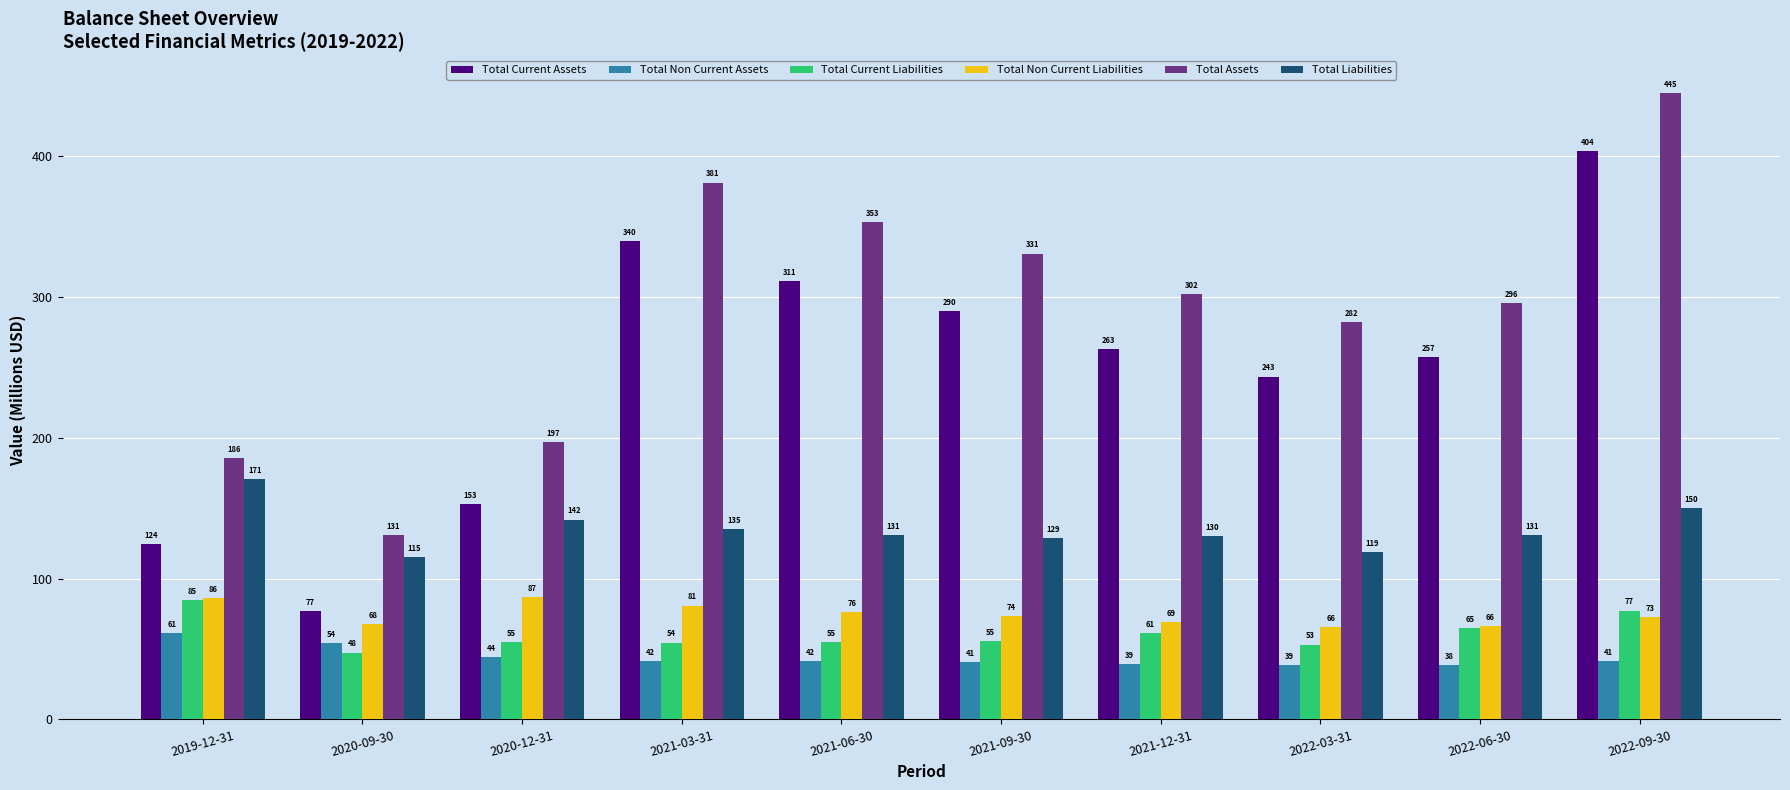

How many bars are there in each group?

6